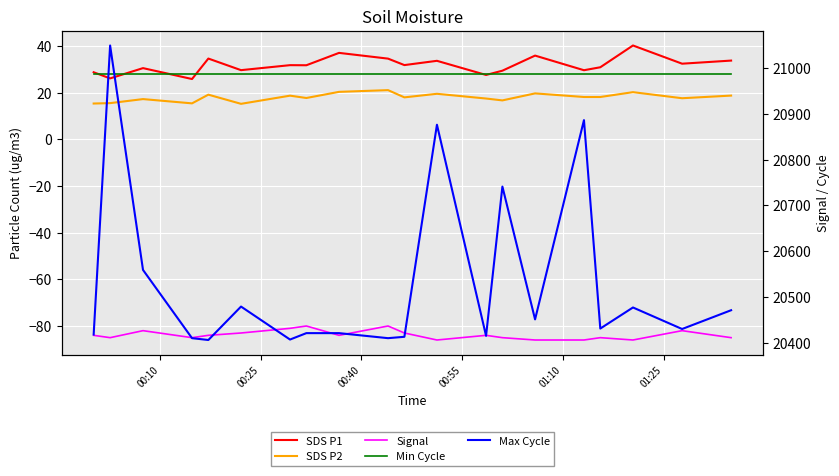

The value of SDS P2 at 9 is 9.8. True or false?

False